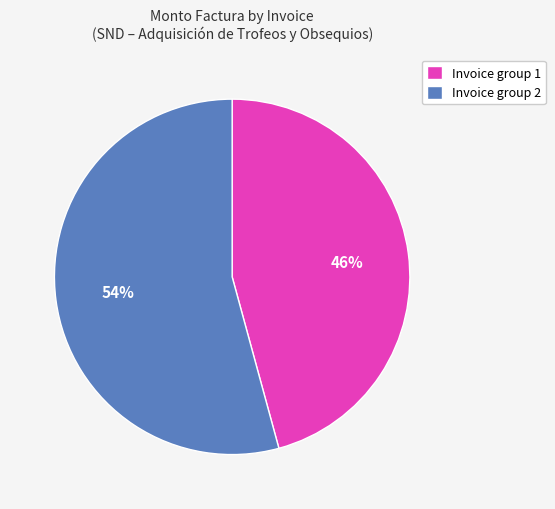

Approximately how many times larger is the value at Invoice group 2 compared to Invoice group 1?

1.2